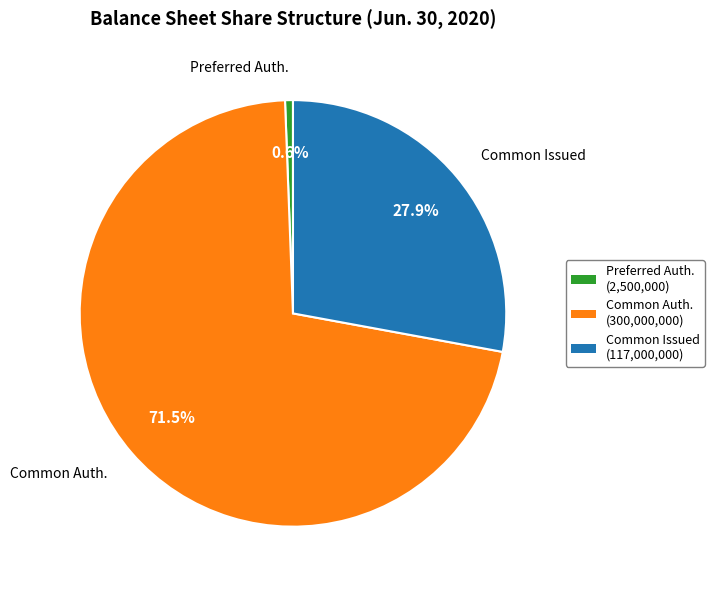

What is the ratio of the value at Common Auth. to the value at Preferred Auth.?

120.0